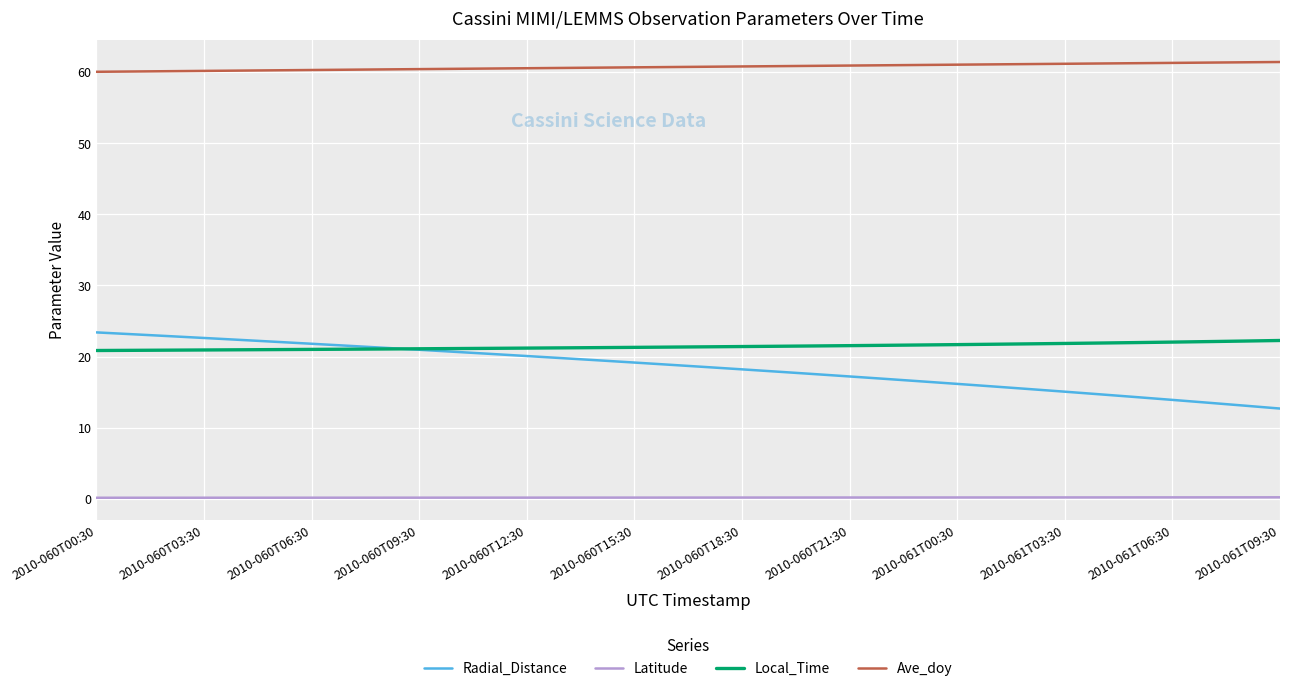

How many categories are shown in the chart?

34